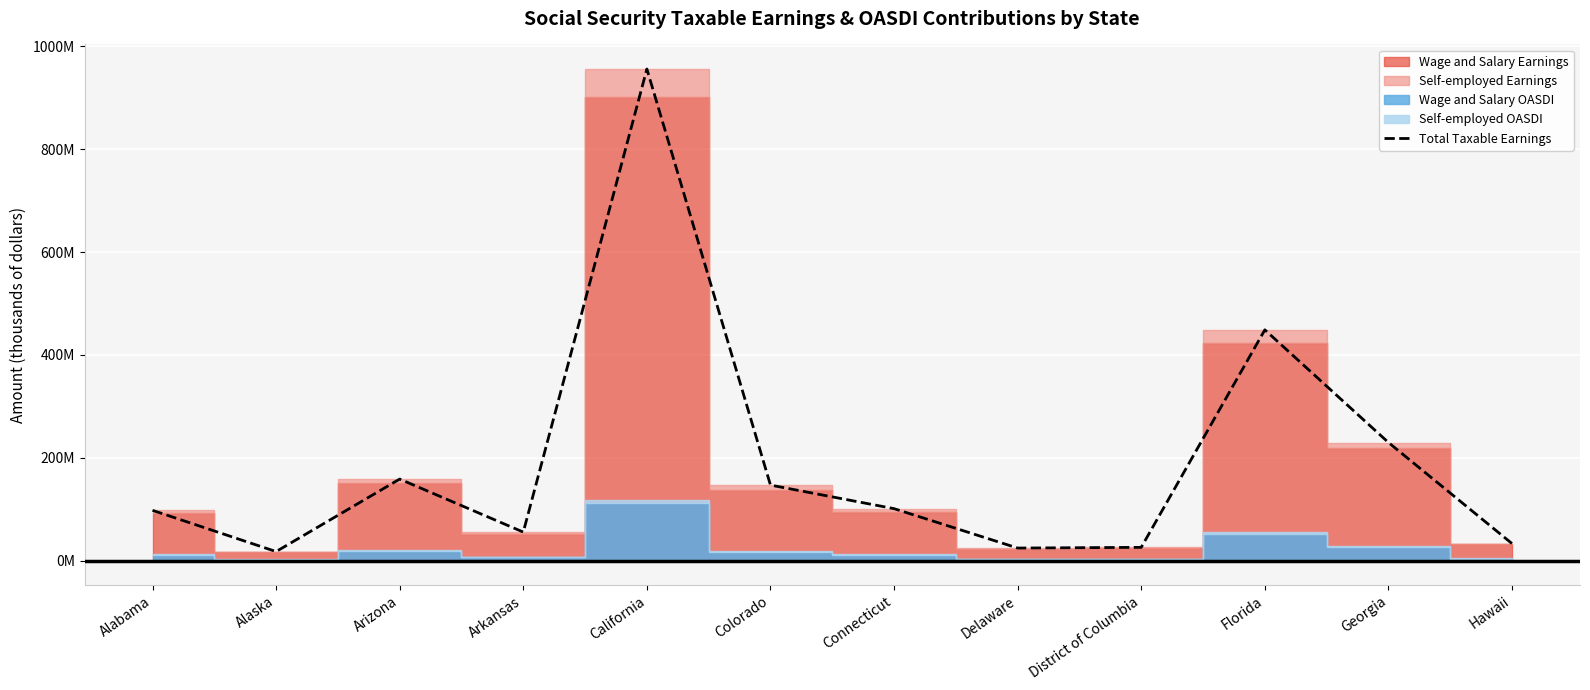

At which category does the data reach its first local peak?

Arizona